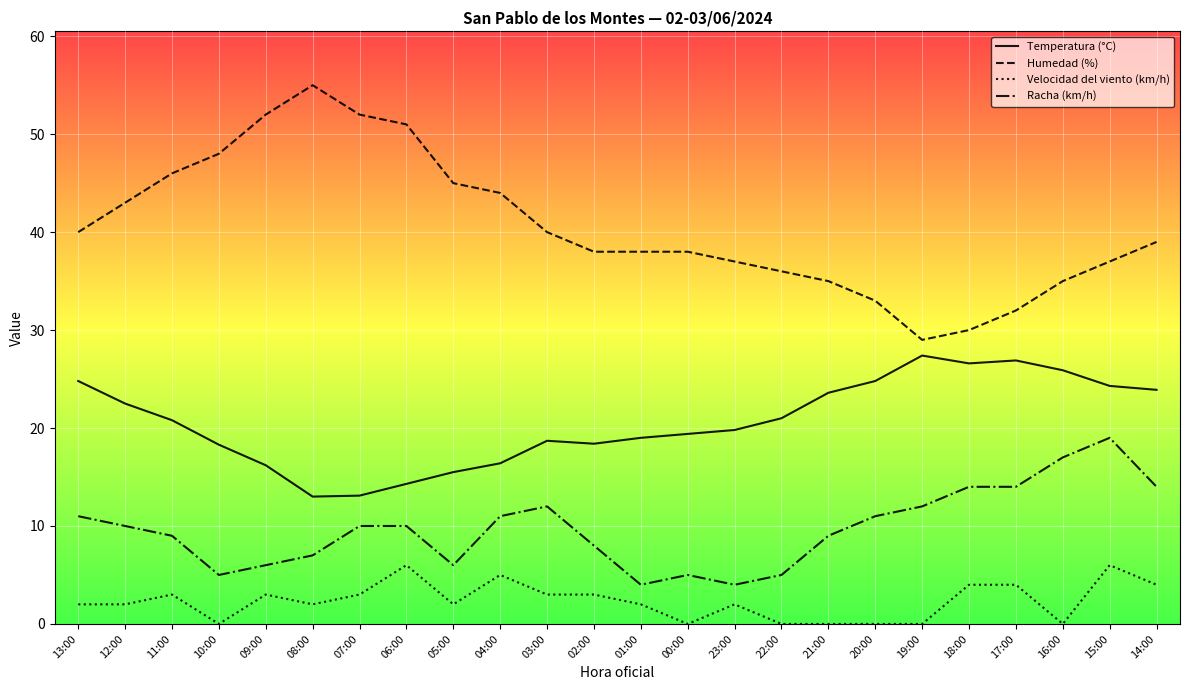

Does the chart display data point markers on the line(s)?

No